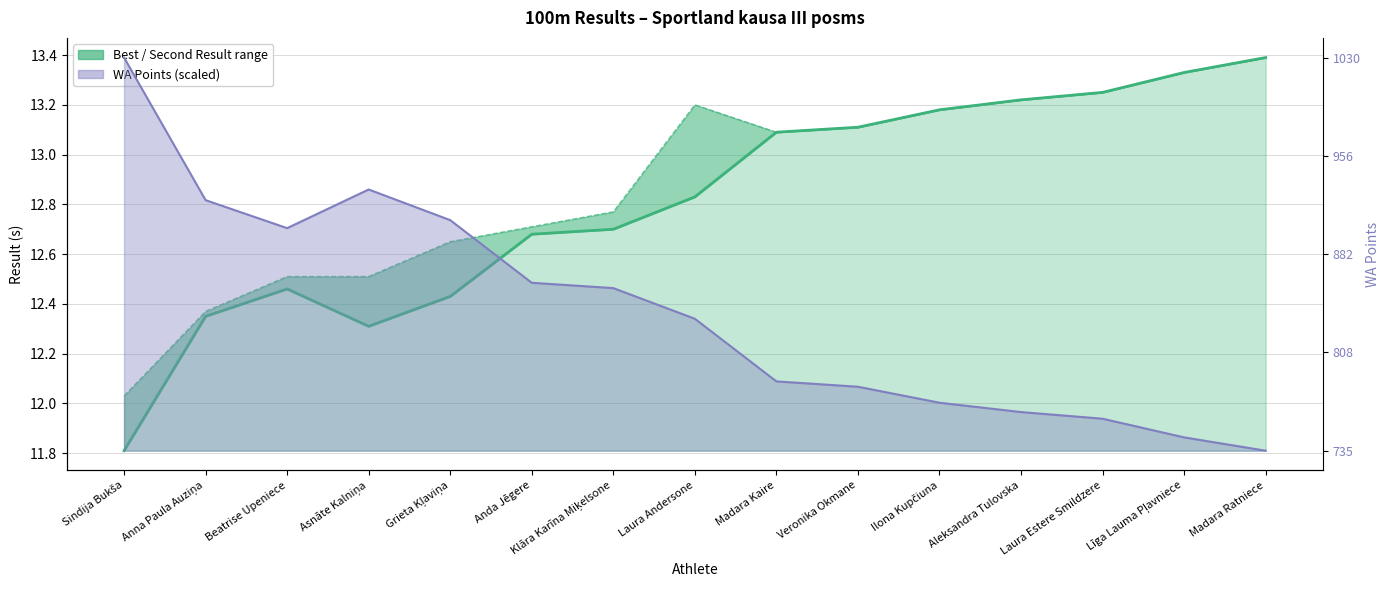

True or false: Best Result and Second Result cross at least once.

False